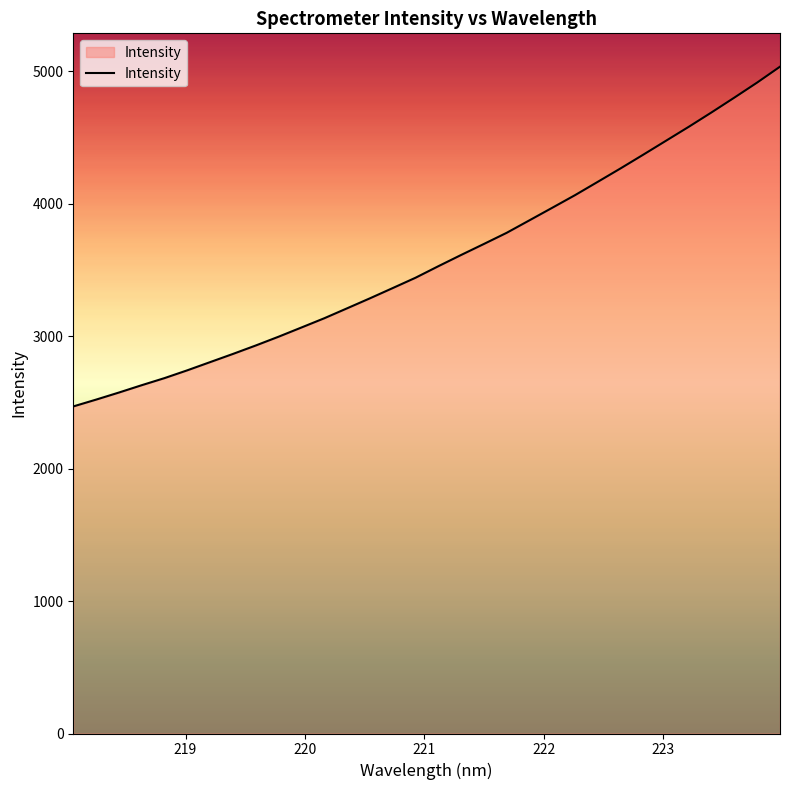

What is the greatest value displayed?

5033.5